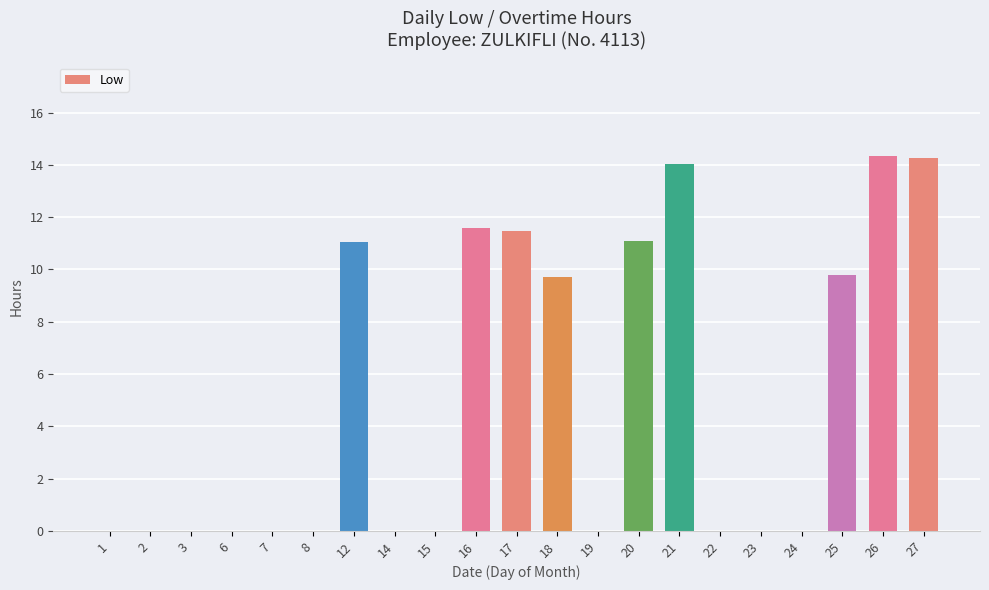

True or false: the data shows 0.0 at 6.

True